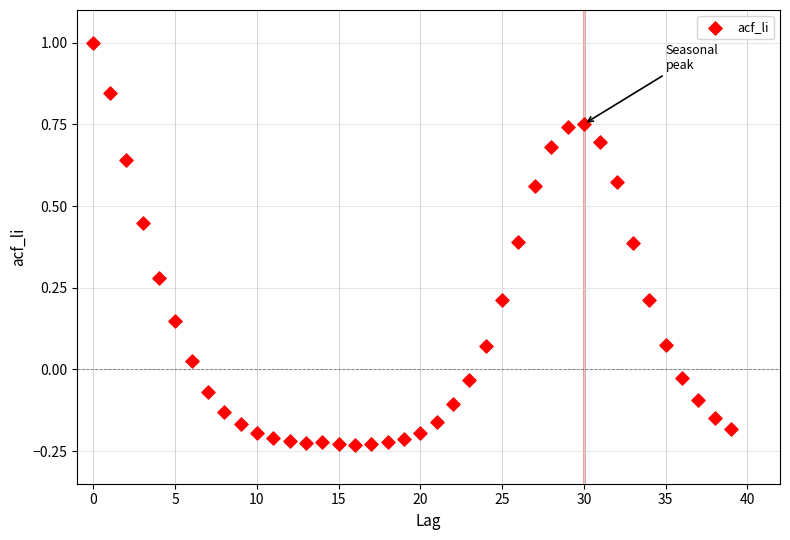

What is the range of Y values (max minus min)?

1.2